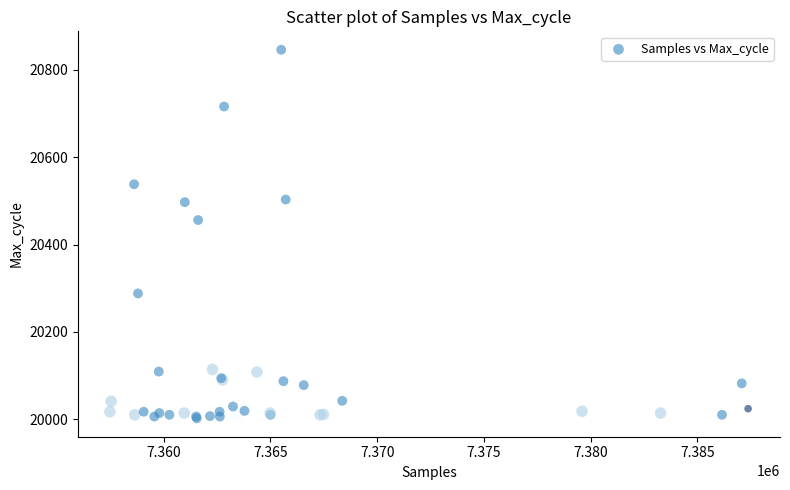

What Y value in the scatter plot is closest to 20424?

20456